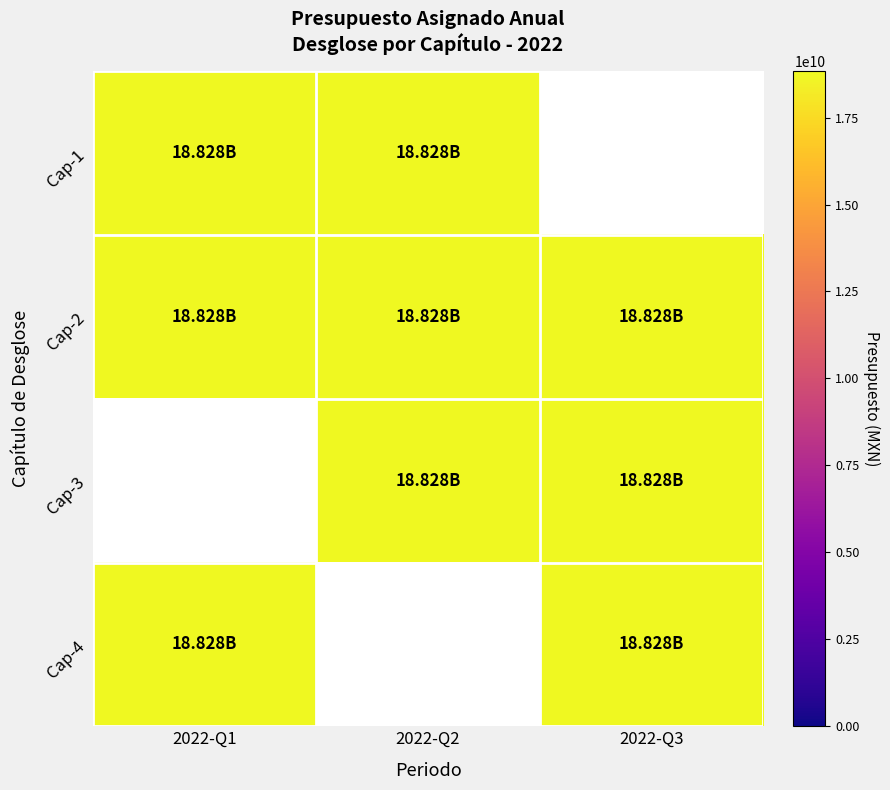

Is it true that Desglose equals 1 at 0?

False